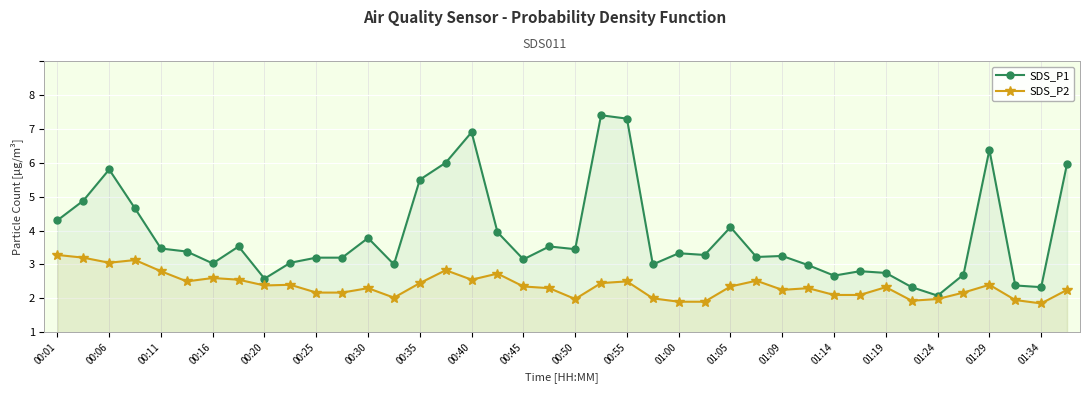

What are all the series names shown in the legend?

SDS_P1, SDS_P2